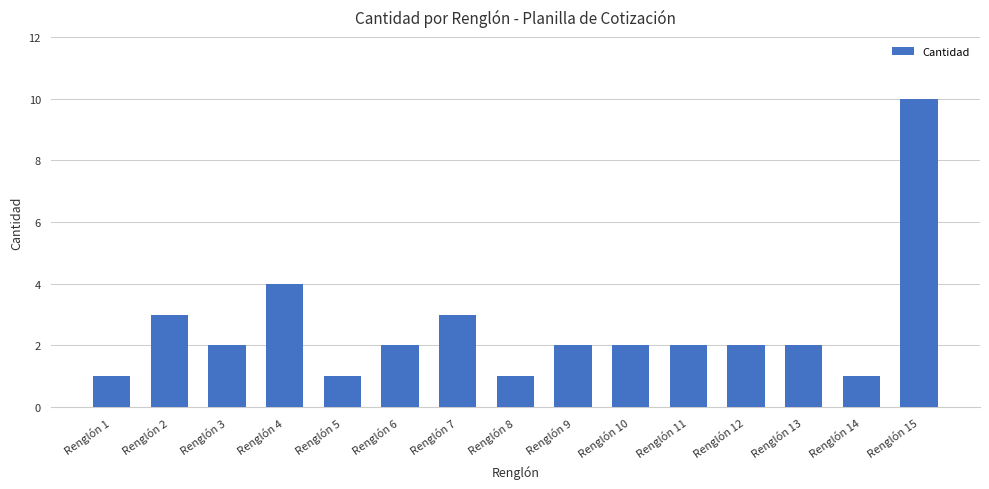

At which label does the data first exceed 2?

Renglón 2